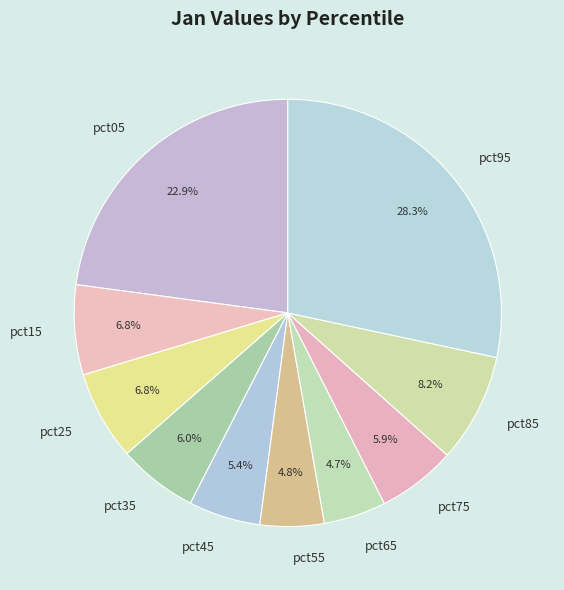

What portion of the pie excludes pct85?

91.8%